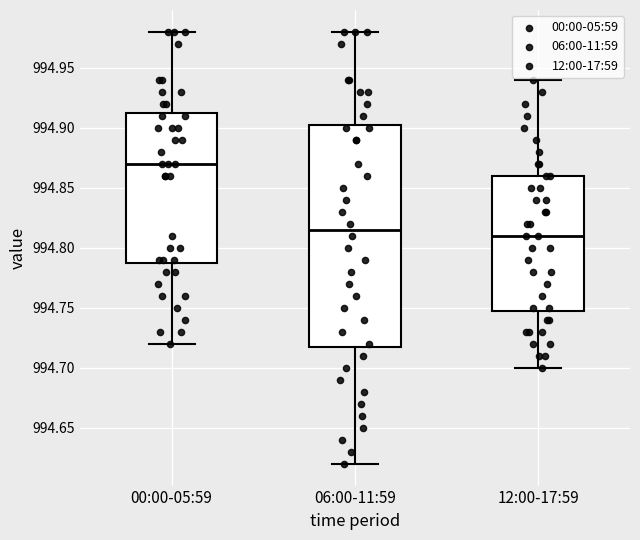

Where does the lower whisker of the box for 12:00-17:59 end on the y-axis? The values are not printed on the chart, so give them approximately, as read against the axis.

994.700